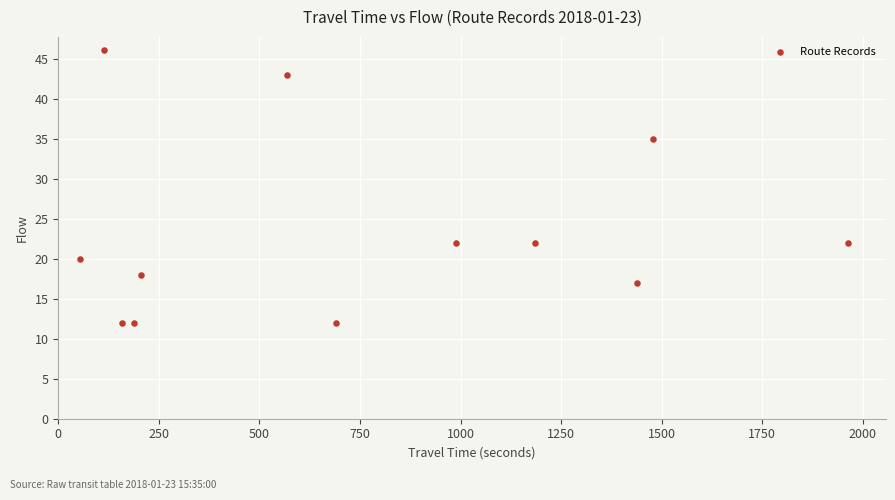

What Y value in the scatter plot is closest to 29?

35